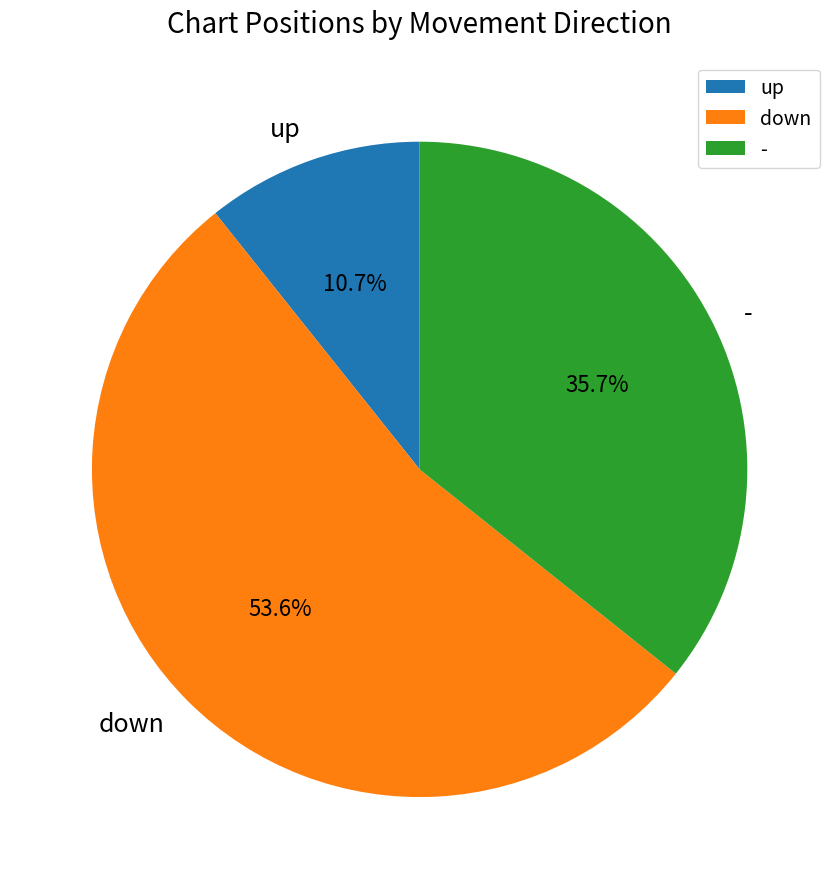

Approximately how many times larger is the value at up compared to -?

0.3